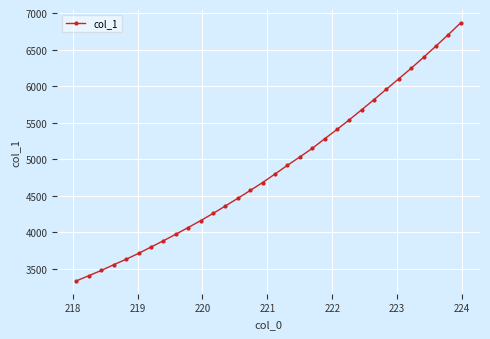

What is the difference between the second highest and minimum values?

3370.4